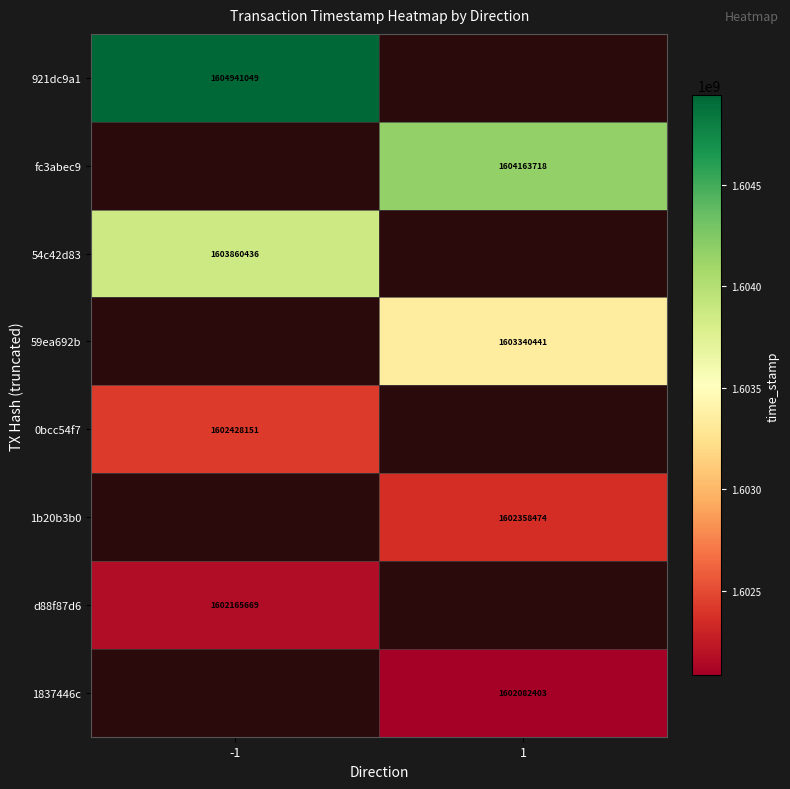

Is it true that 1837446c equals 1602082403 at 1?

True